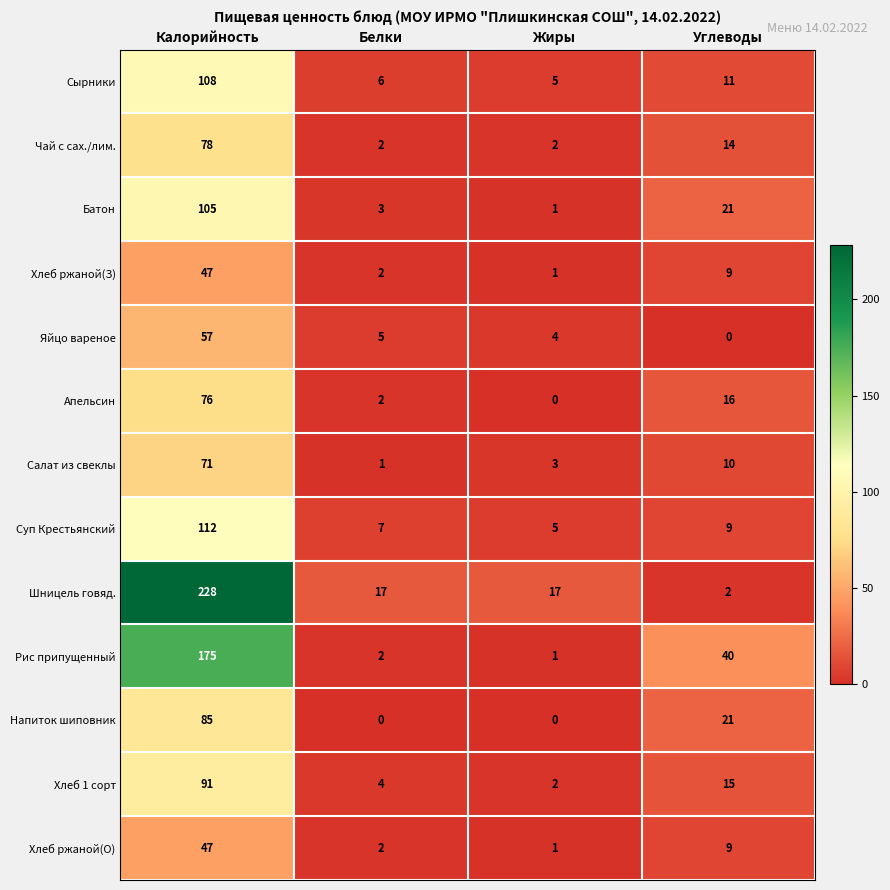

At which category is the sum across all series the highest?

Калорийность